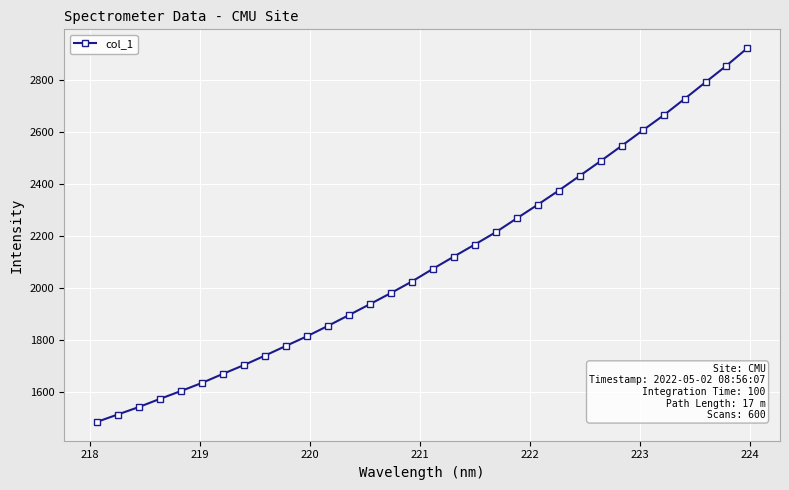

How many lines are shown in the chart?

1